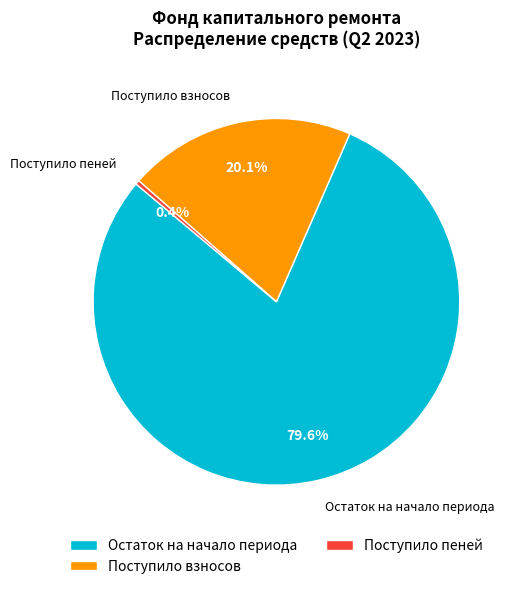

Which has a higher value, Поступило взносов or Остаток на начало периода?

Остаток на начало периода